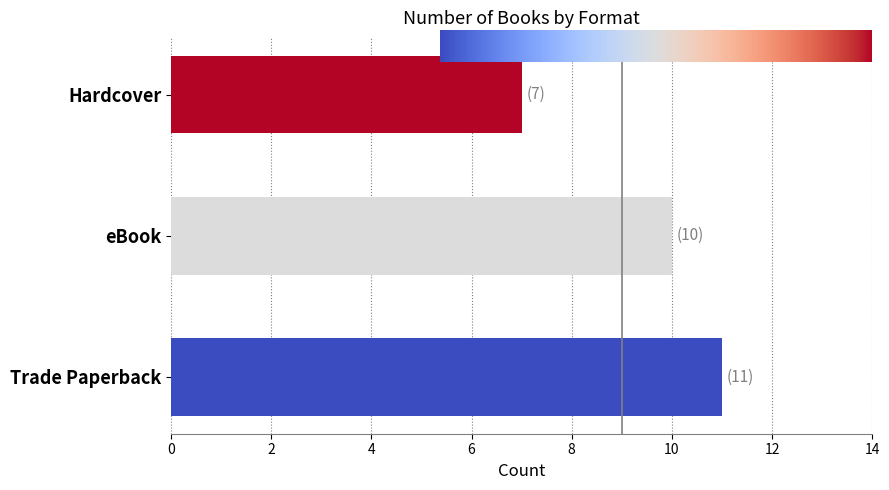

Count the values in the range 7 to 11.

3